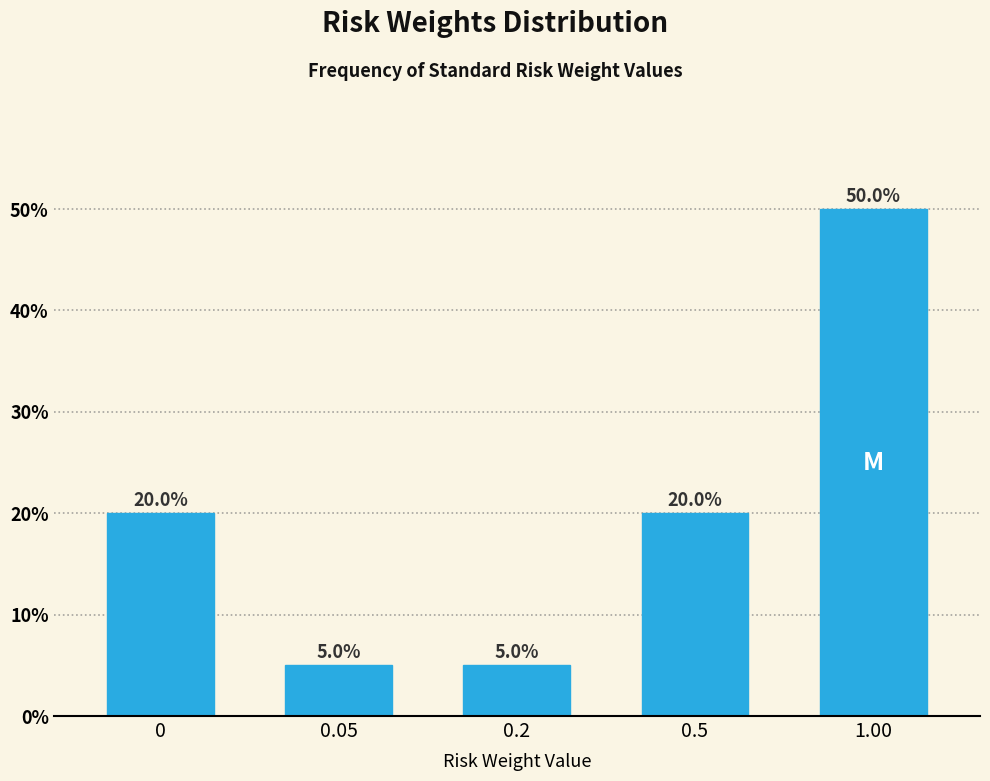

Reading left to right, extract all data points from this chart.

0=20	0.05=5	0.2=5	0.5=20	1.00=50